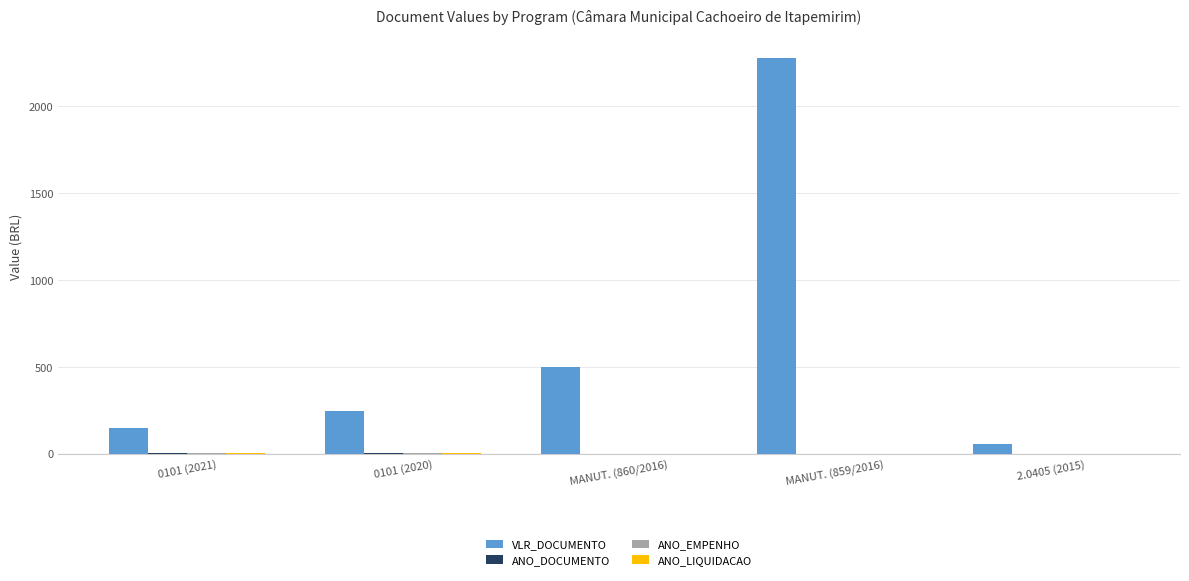

What is the total value across all series at 0101 (2020)?

255.5